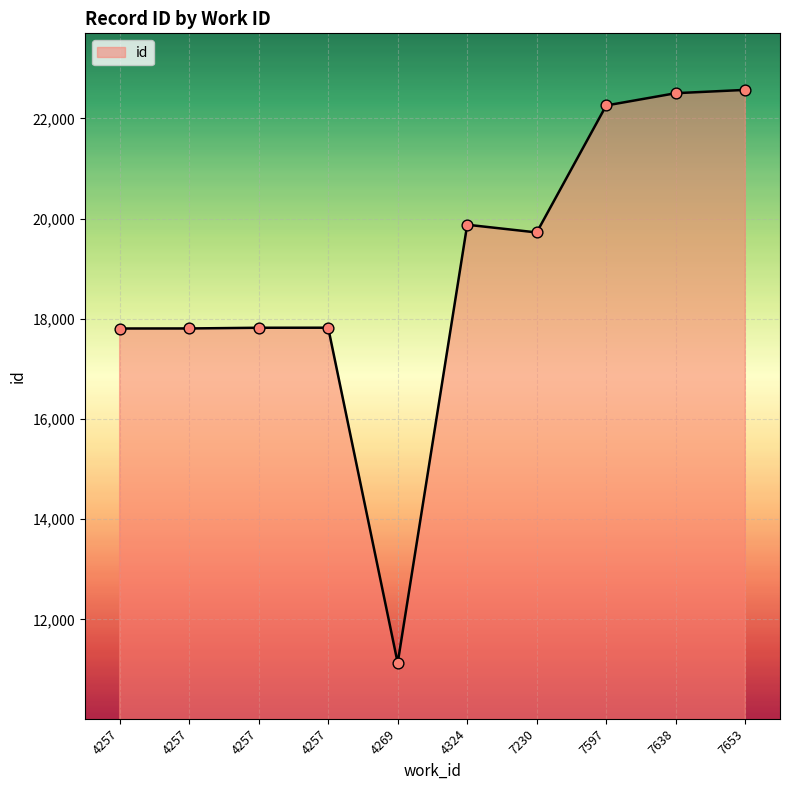

What is the change in value from 4257 to 7597?

+4450